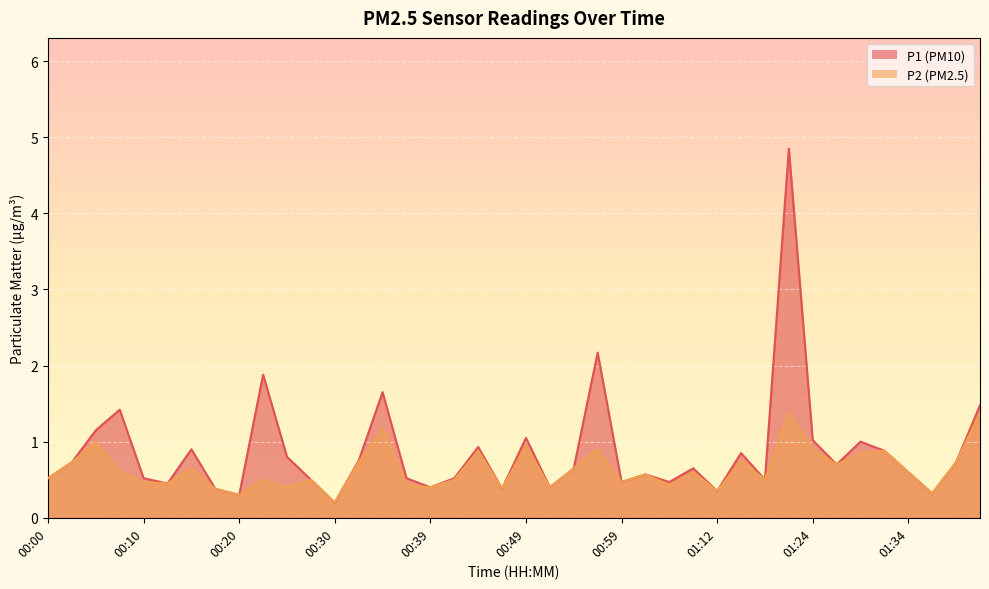

How many series are shown in this chart?

2